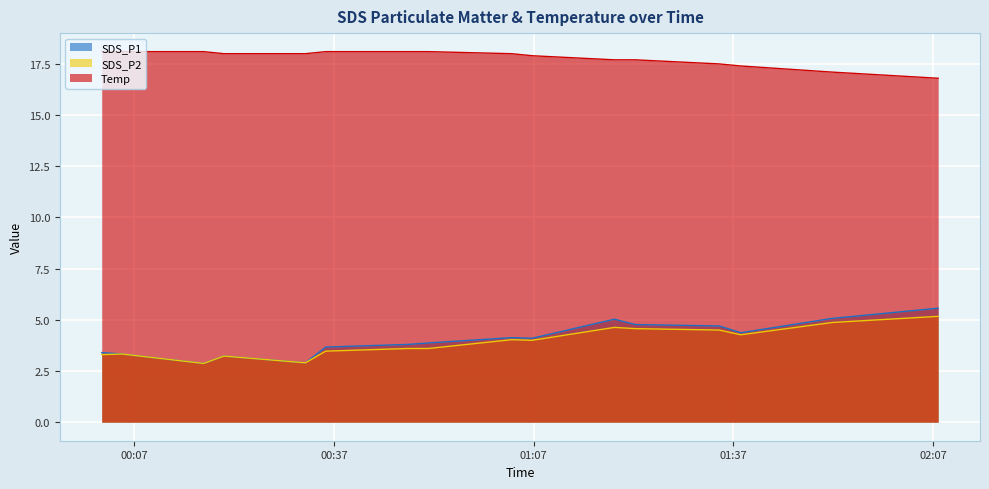

At which category does Temp reach its first local peak?

2022/06/08 00:48:07